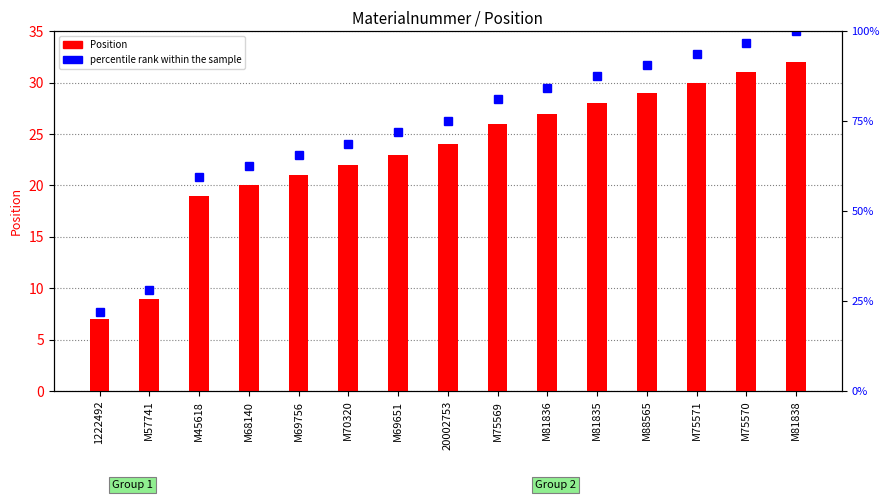

List the series in order of their overall mean, highest first.

percentile rank within the sample, Position